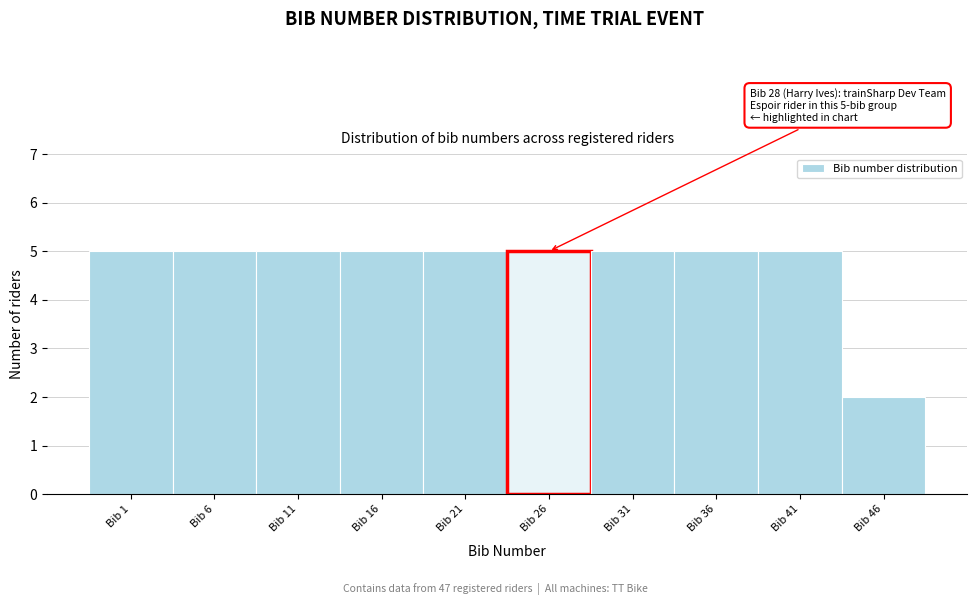

Reading left to right, extract all data points from this chart.

5	5	5	5	5	5	5	5	5	2